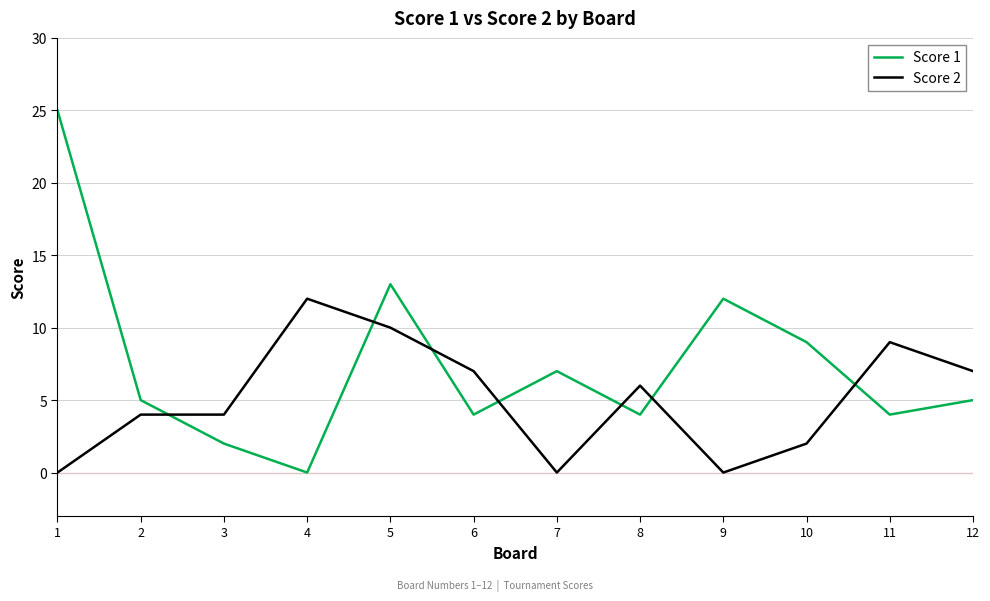

Which series ends up on top after the final intersection of Score 2 and Score 1?

Score 2